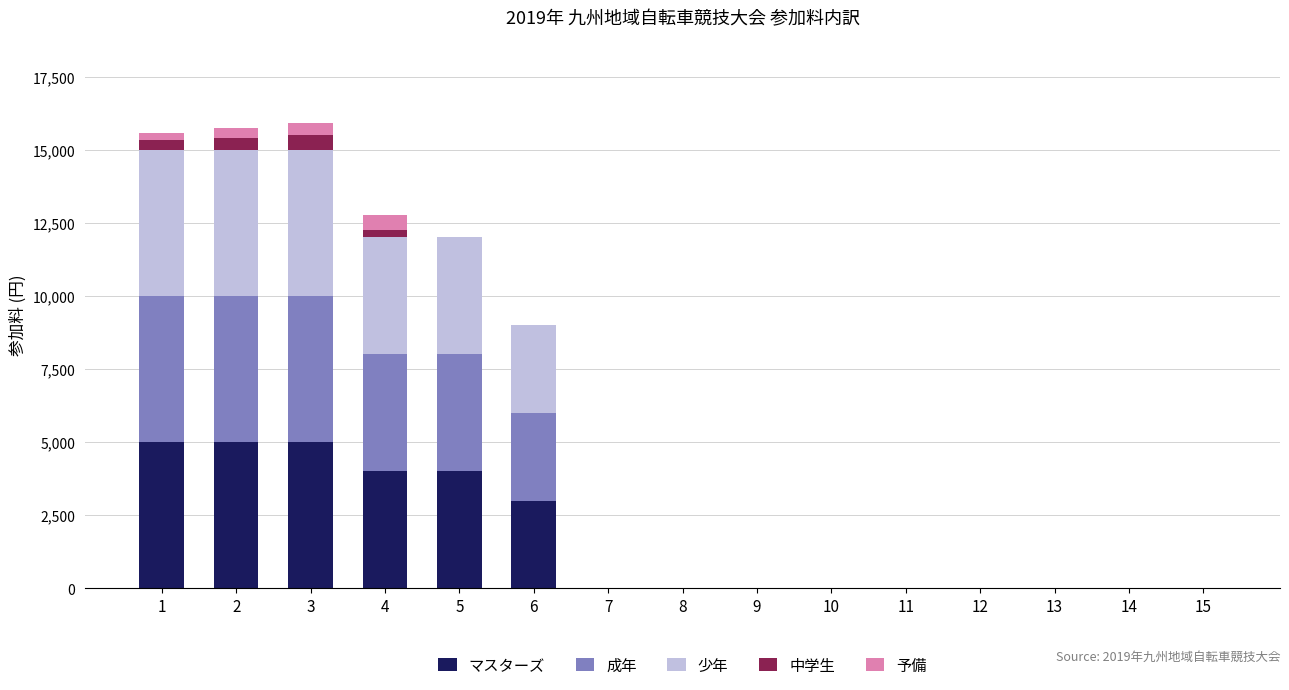

Does the chart contain stacked bars?

Yes